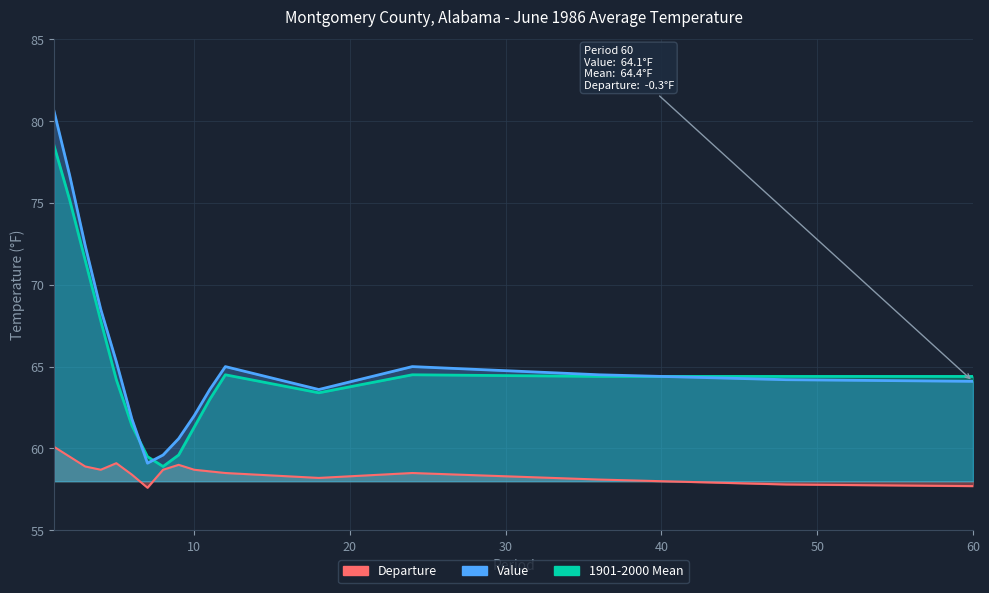

At which label is Departure closest to 58?

36